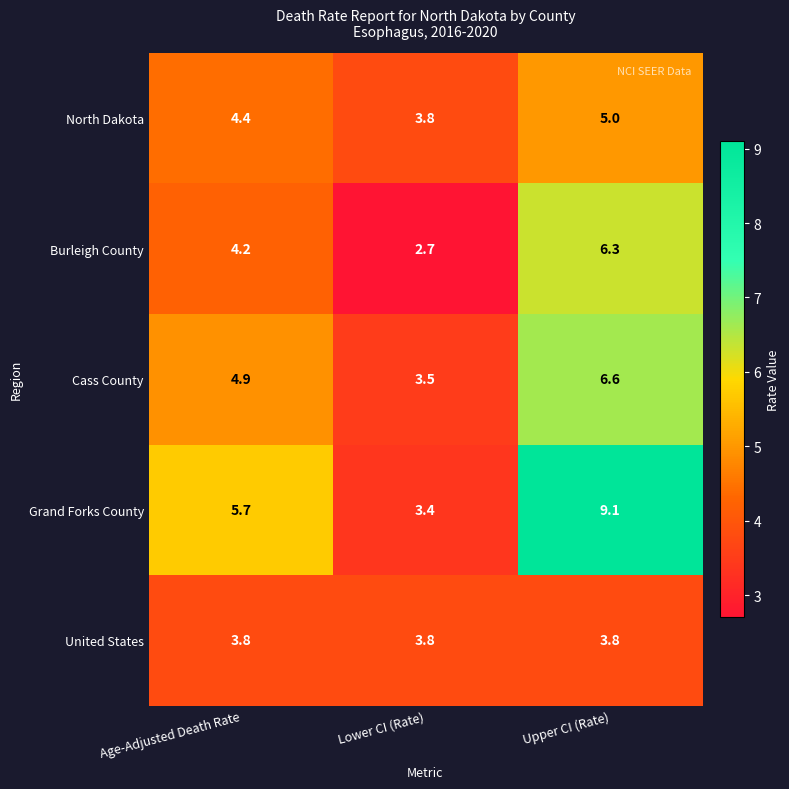

What is the difference between the Cass County values at Age-Adjusted Death Rate and Upper CI (Rate)?

1.7